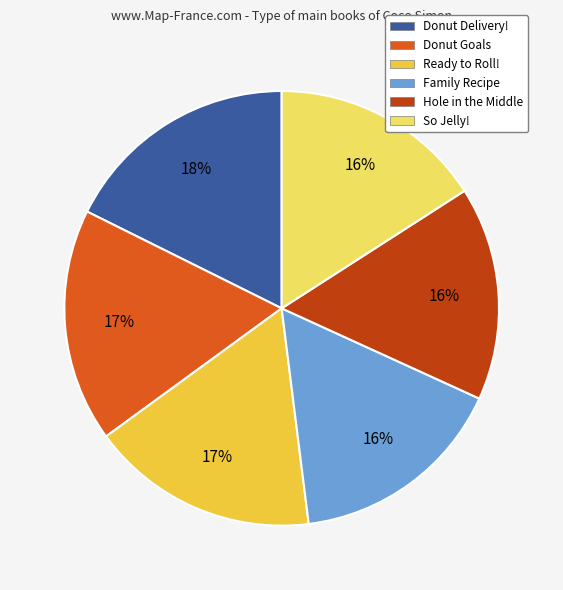

How many segments does this pie chart have?

6